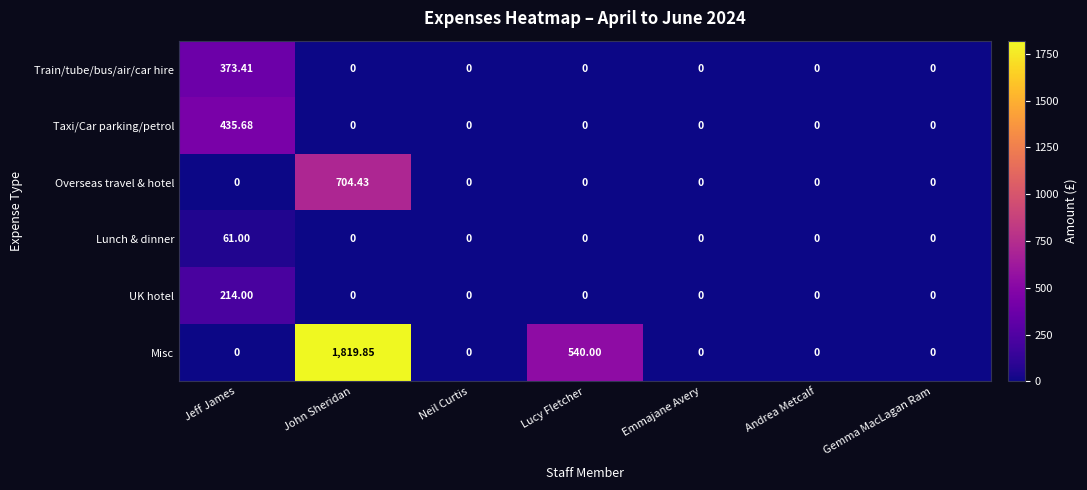

How many data points does each series have?

7